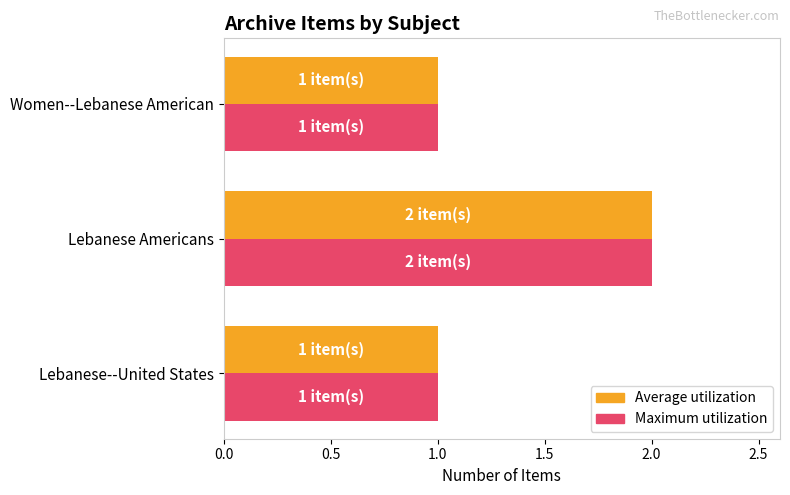

What is the difference between the maximum and minimum values in the Average utilization series?

1